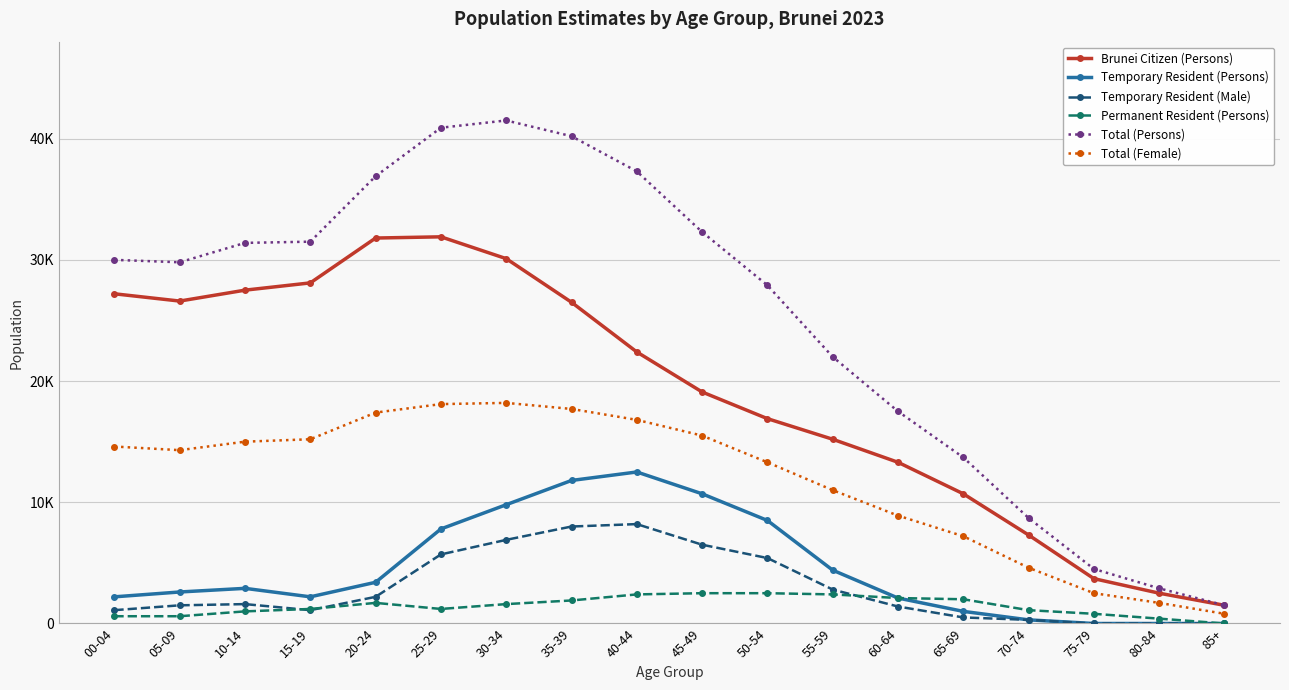

At 25-29, list the series in order from smallest to largest.

Permanent Resident (Persons), Temporary Resident (Male), Temporary Resident (Persons), Total (Female), Brunei Citizen (Persons), Total (Persons)